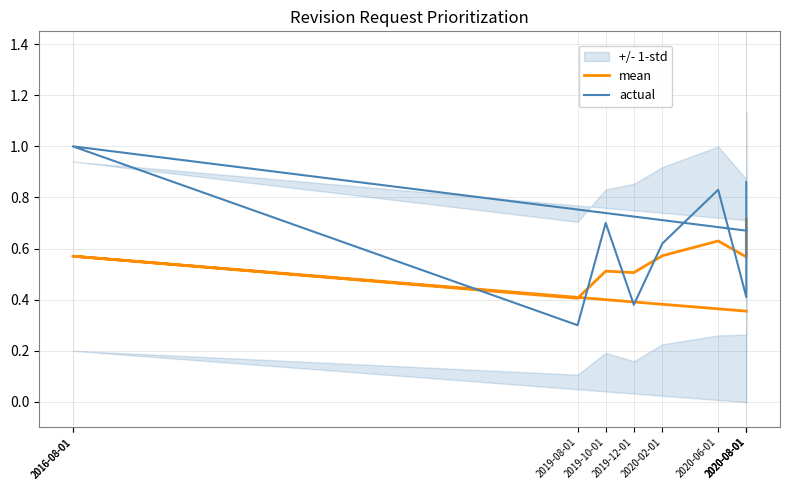

Which series has the largest total across all categories?

actual